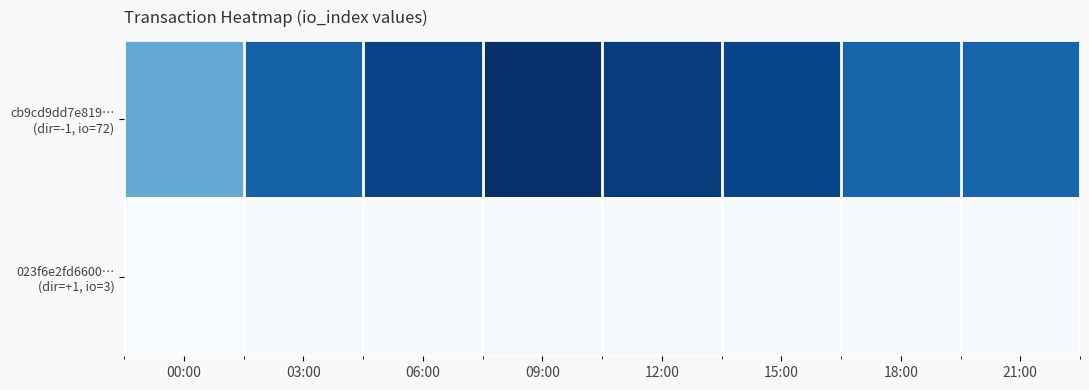

At which category is the sum across all series the highest?

09:00